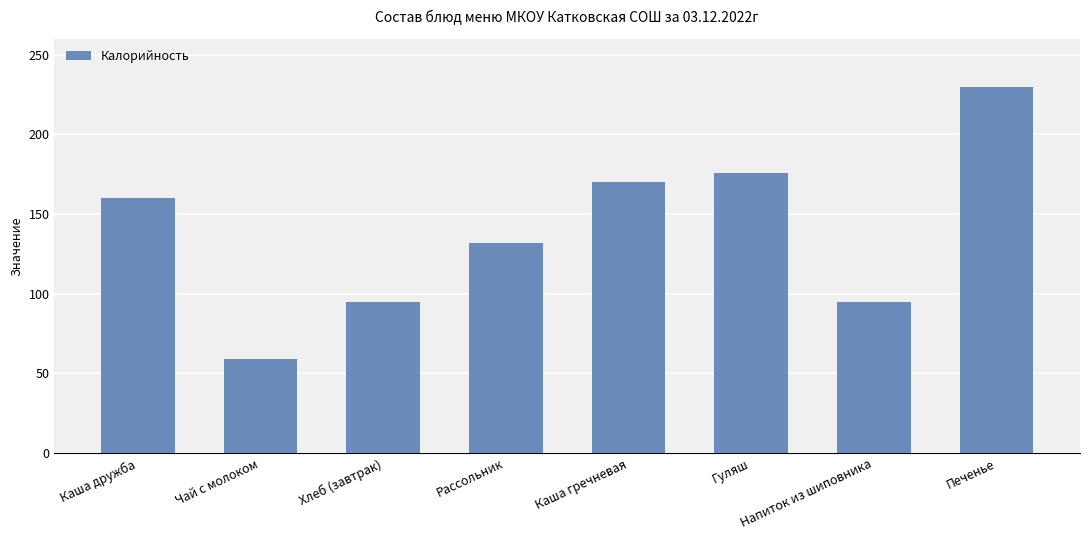

Which category has the highest value across all series?

Печенье